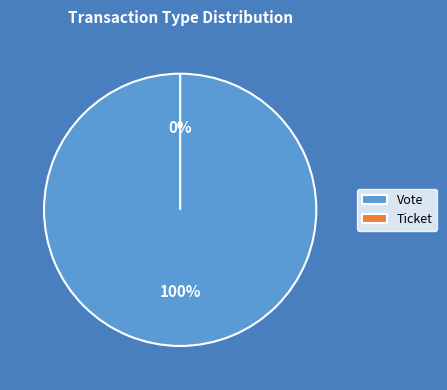

Is there a majority slice in this chart?

Yes